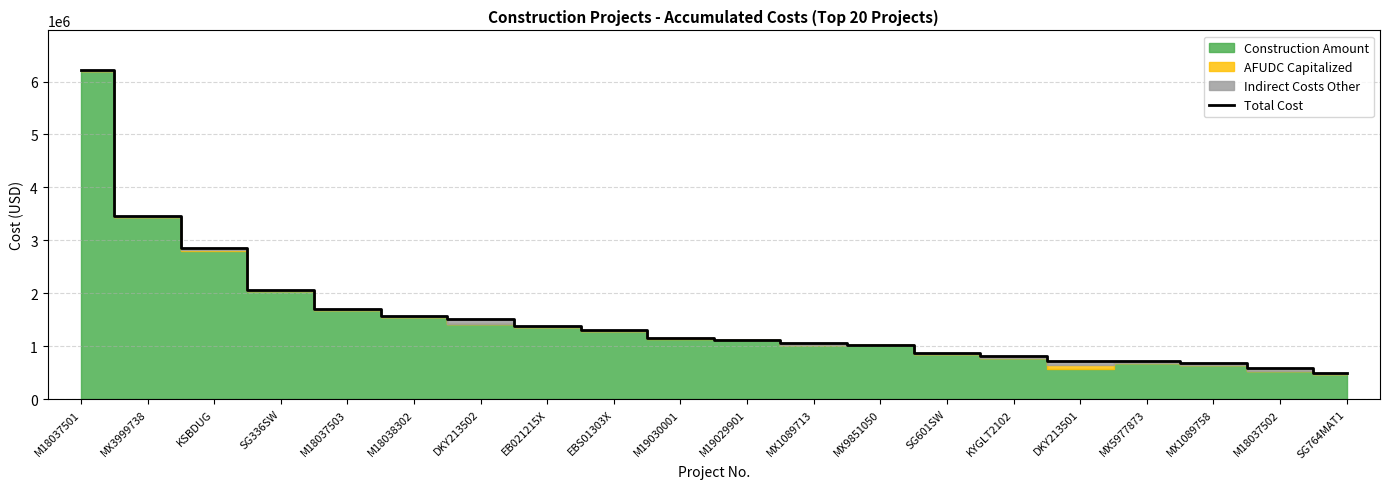

Rank the categories by value from lowest to highest.

SG764MAT1, M18037502, MX1089758, MX5977873, DKY213501, KYGLT2102, SG601SW, MX9851050, MX1089713, M19029901, M19030001, EBS01303X, EB021215X, DKY213502, M18038302, M18037503, SG336SW, KSBDUG, MX3999738, M18037501